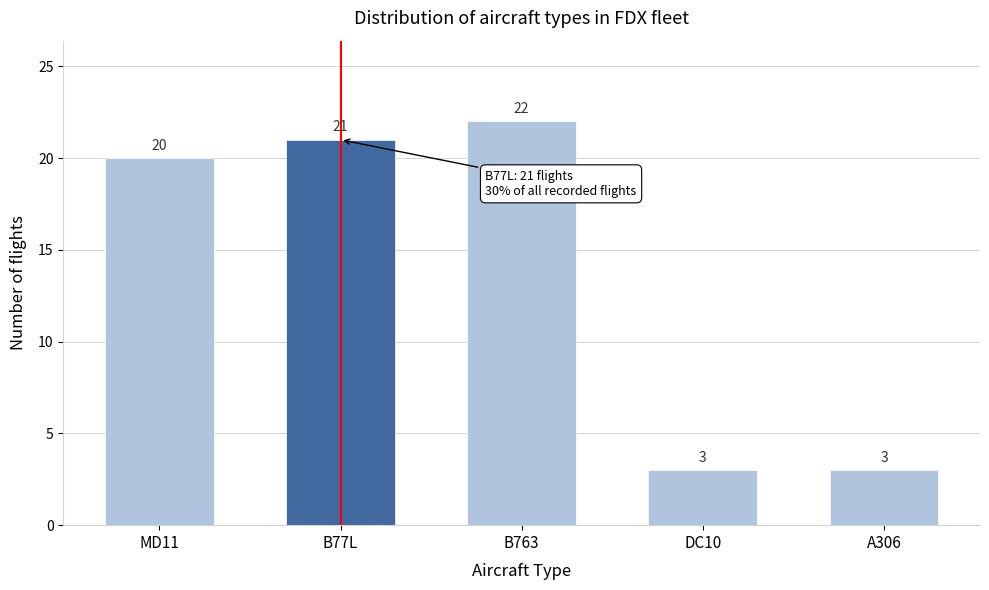

Reading left to right, transcribe all the data shown in this chart.

MD11=20	B77L=21	B763=22	DC10=3	A306=3